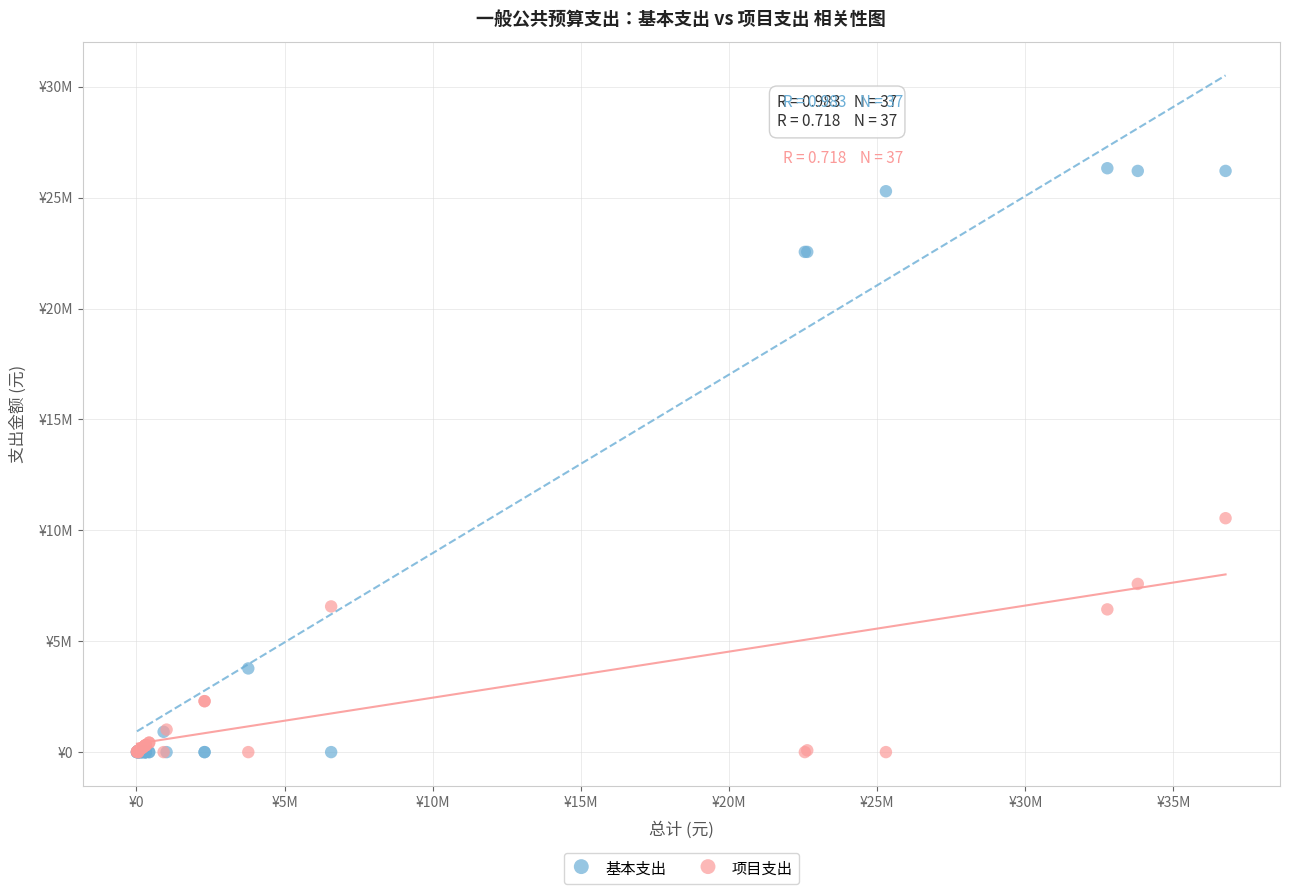

What are all the series names shown in the legend?

基本支出, 项目支出